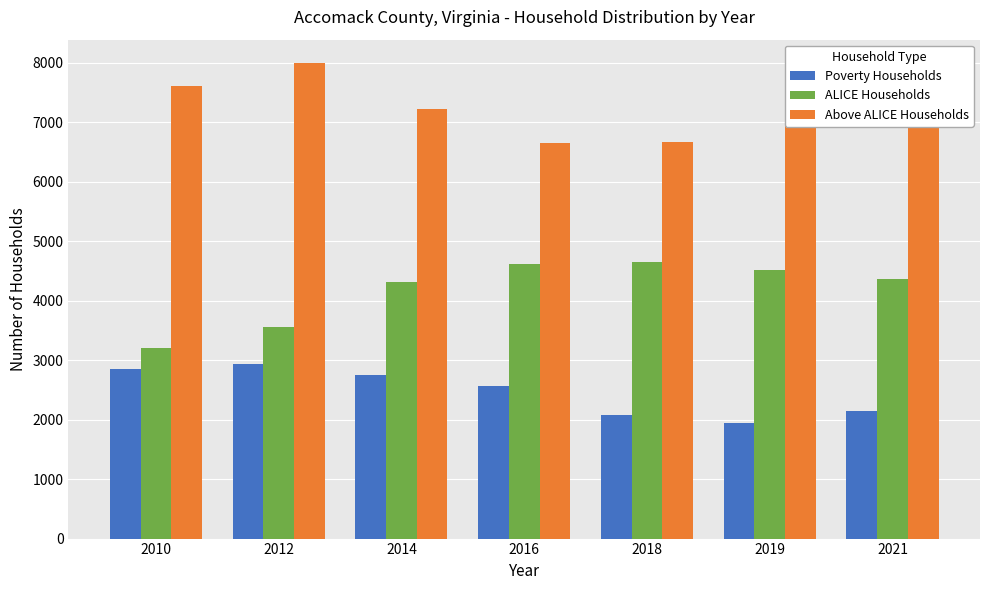

Rank the series by their maximum value, from highest to lowest.

Above ALICE Households, ALICE Households, Poverty Households